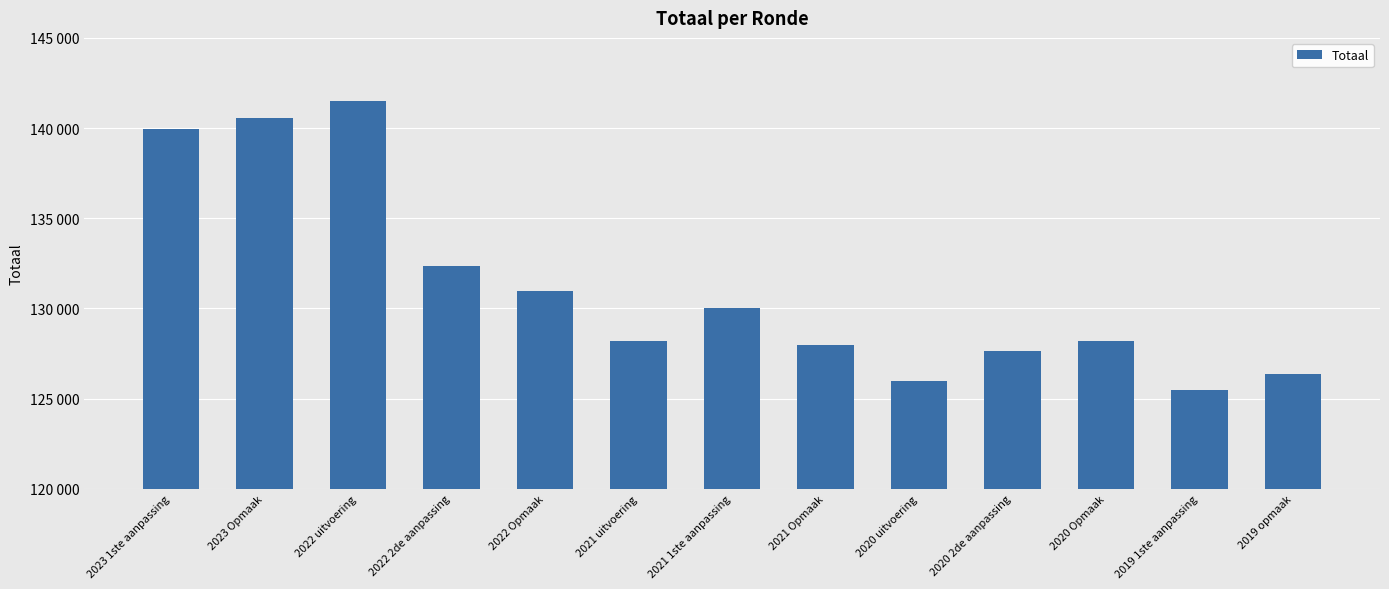

List the labels in order of value, smallest first.

2019 1ste aanpassing, 2020 uitvoering, 2019 opmaak, 2020 2de aanpassing, 2021 Opmaak, 2020 Opmaak, 2021 uitvoering, 2021 1ste aanpassing, 2022 Opmaak, 2022 2de aanpassing, 2023 1ste aanpassing, 2023 Opmaak, 2022 uitvoering